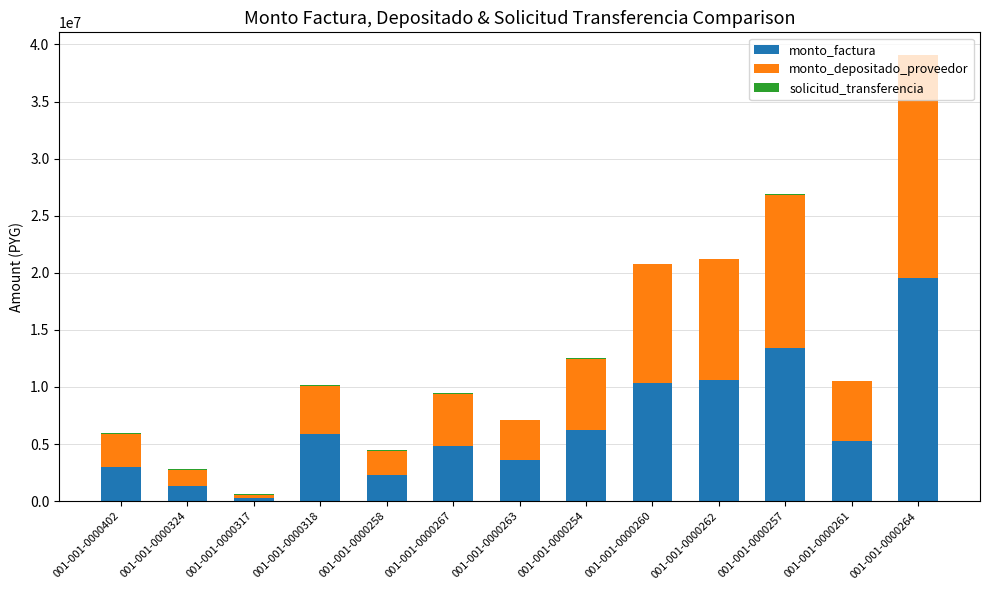

What is the maximum value for monto_factura?

19536000